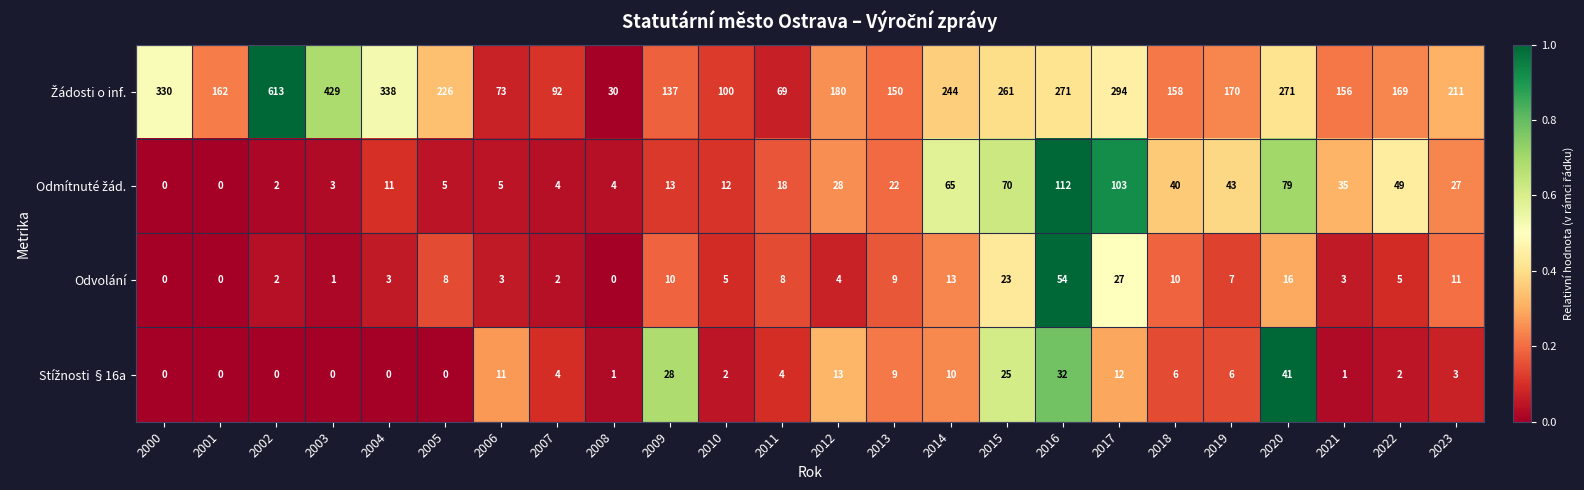

Which category has the highest value across all series?

2002